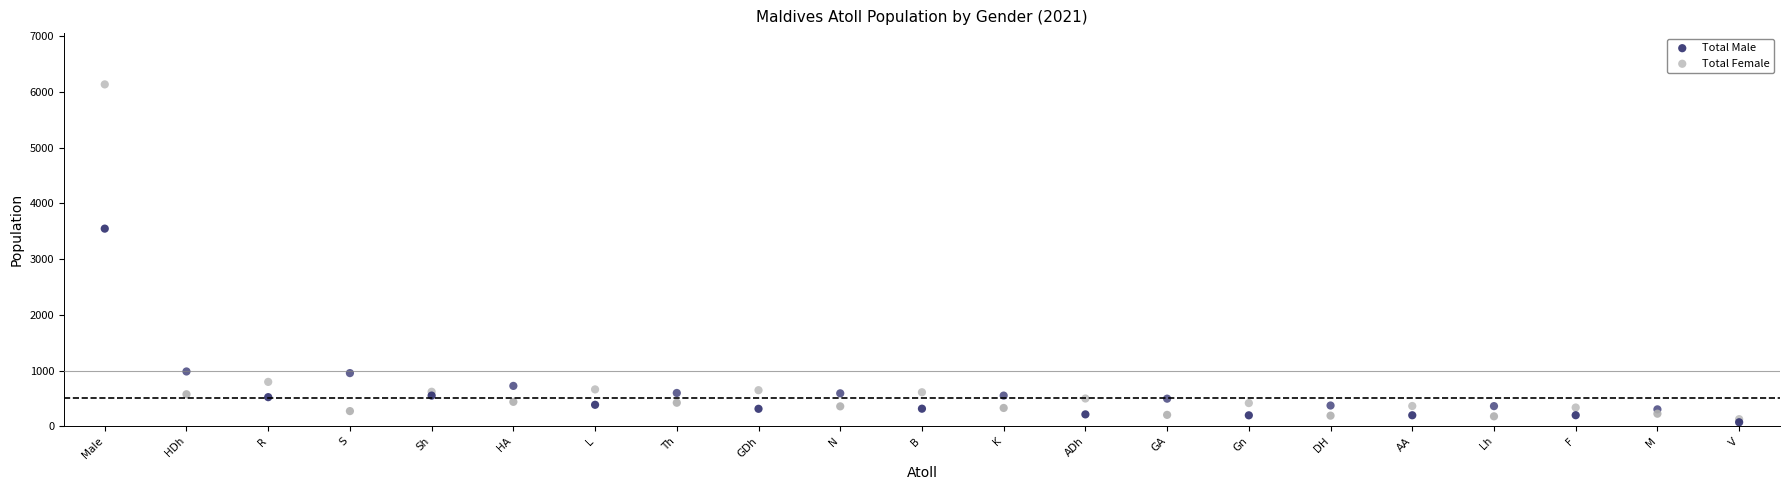

Across all series, what Y value is closest to 3103?

3547